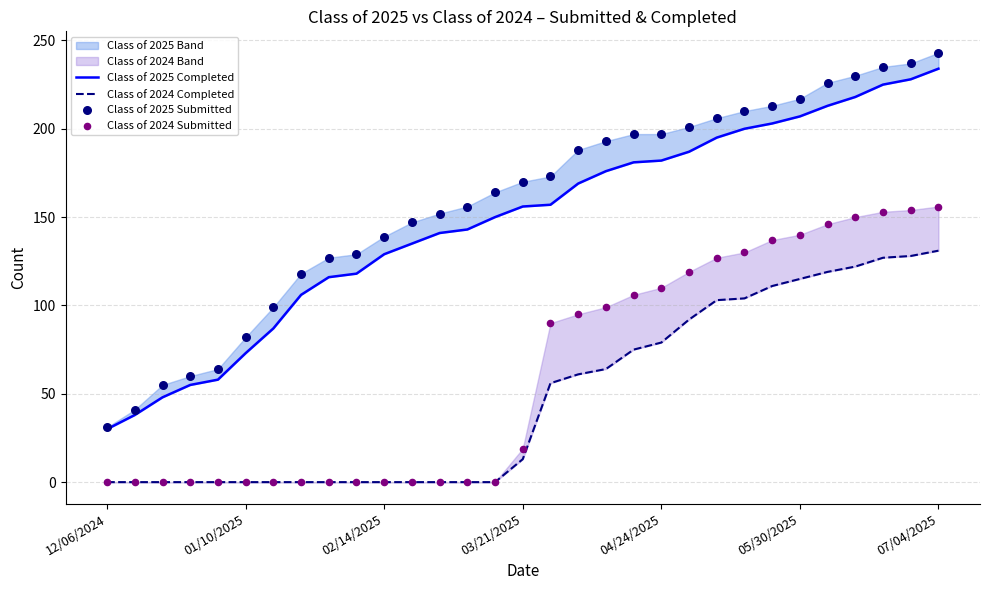

Which series has the largest total across all categories?

Class of 2025 Submitted